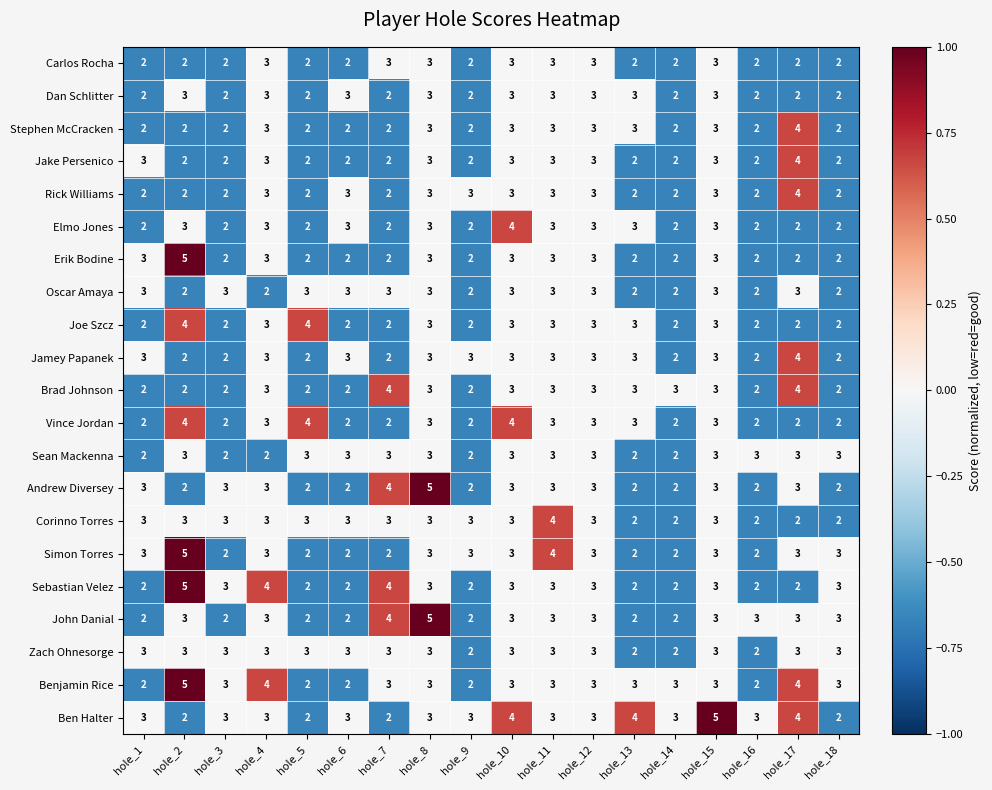

True or false: Brad Johnson has a value of 3 at hole_12.

True